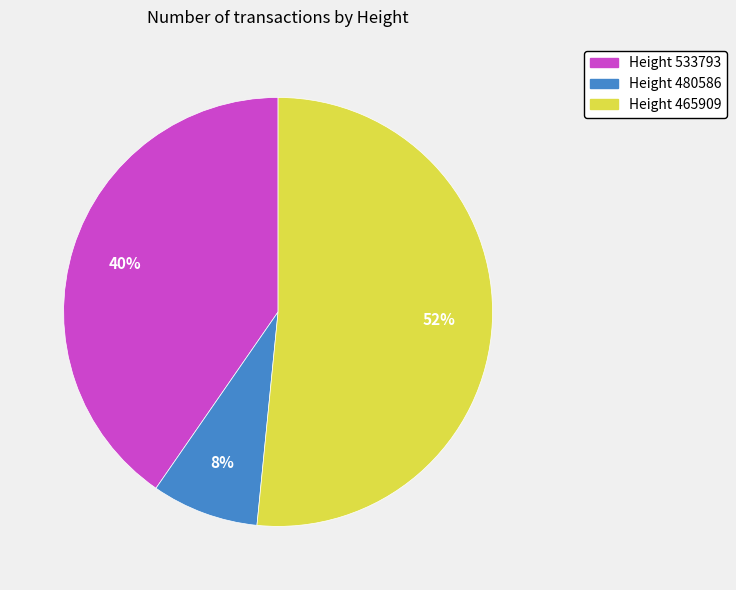

Does any single category account for the majority?

Yes